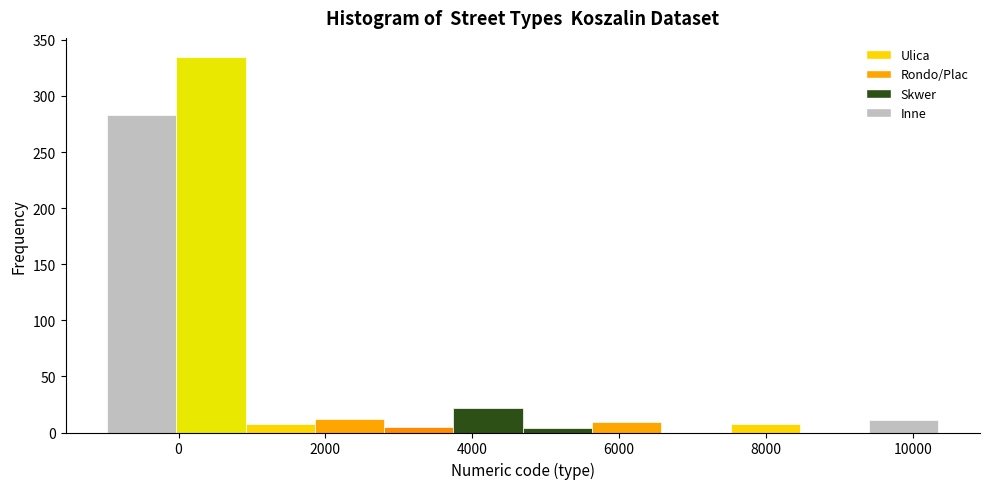

How tall is the bar that spans 2800 to 3800 on the x-axis? Neither the bar edges nor the heights are printed on the chart, so give them approximately, as read against the axes.

5